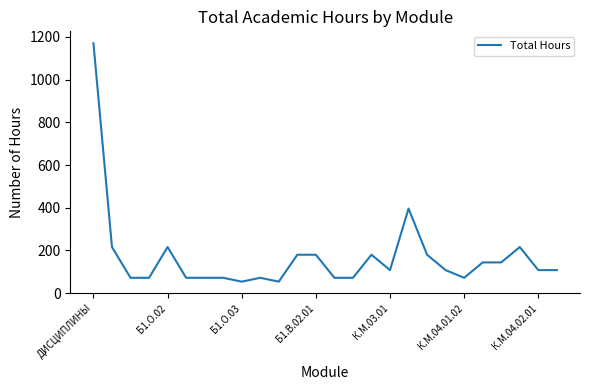

What is the difference between the maximum and minimum values?

1116